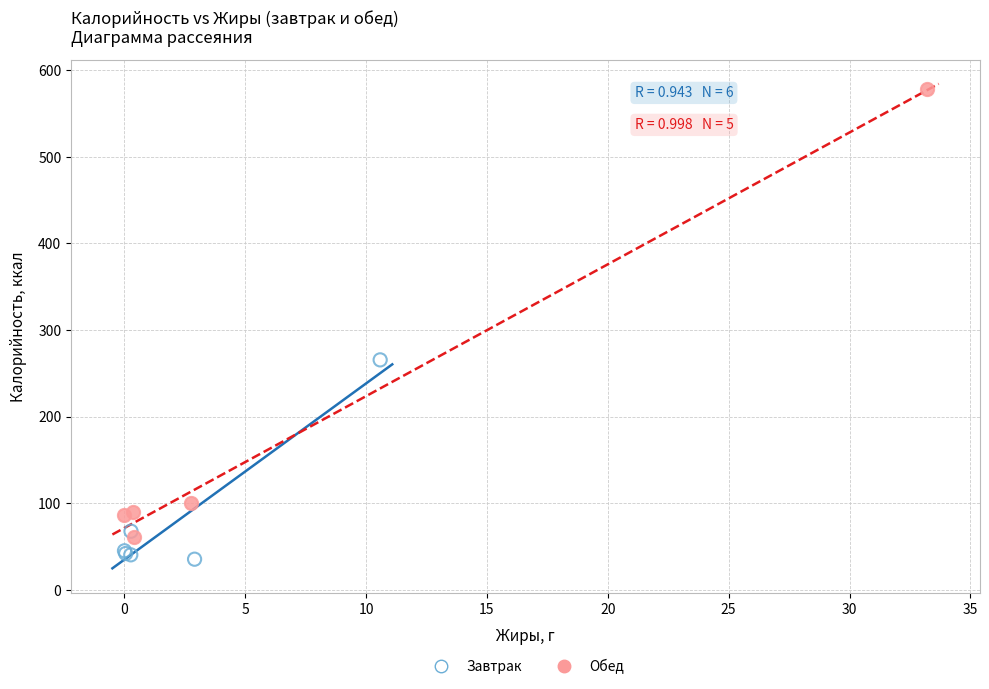

Which series has the widest spread of Y values?

Обед